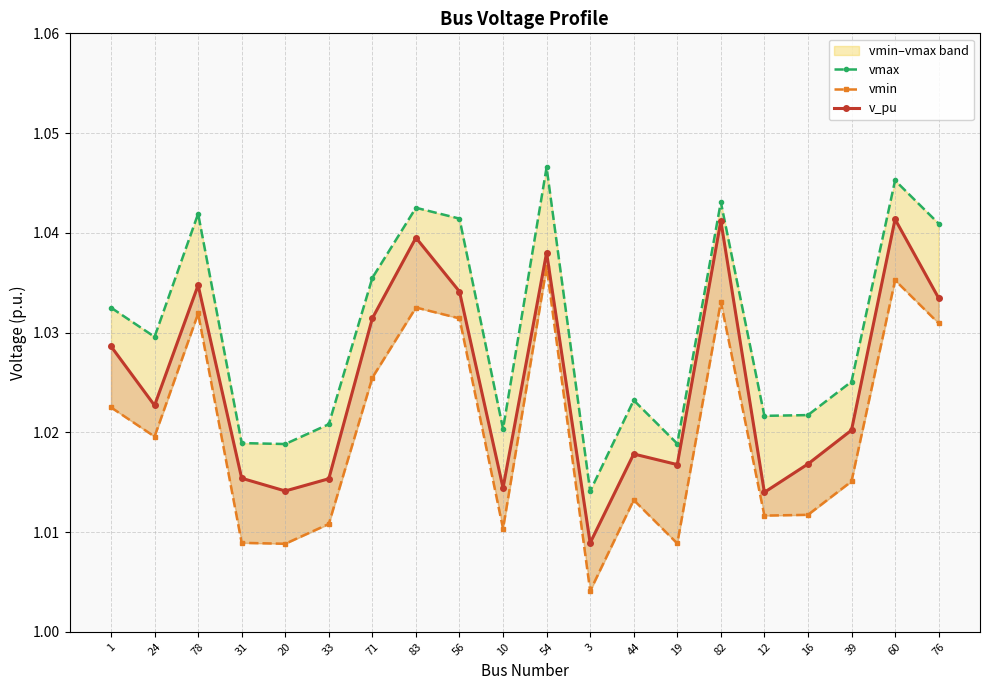

True or false: v_pu and vmin cross at least once.

False